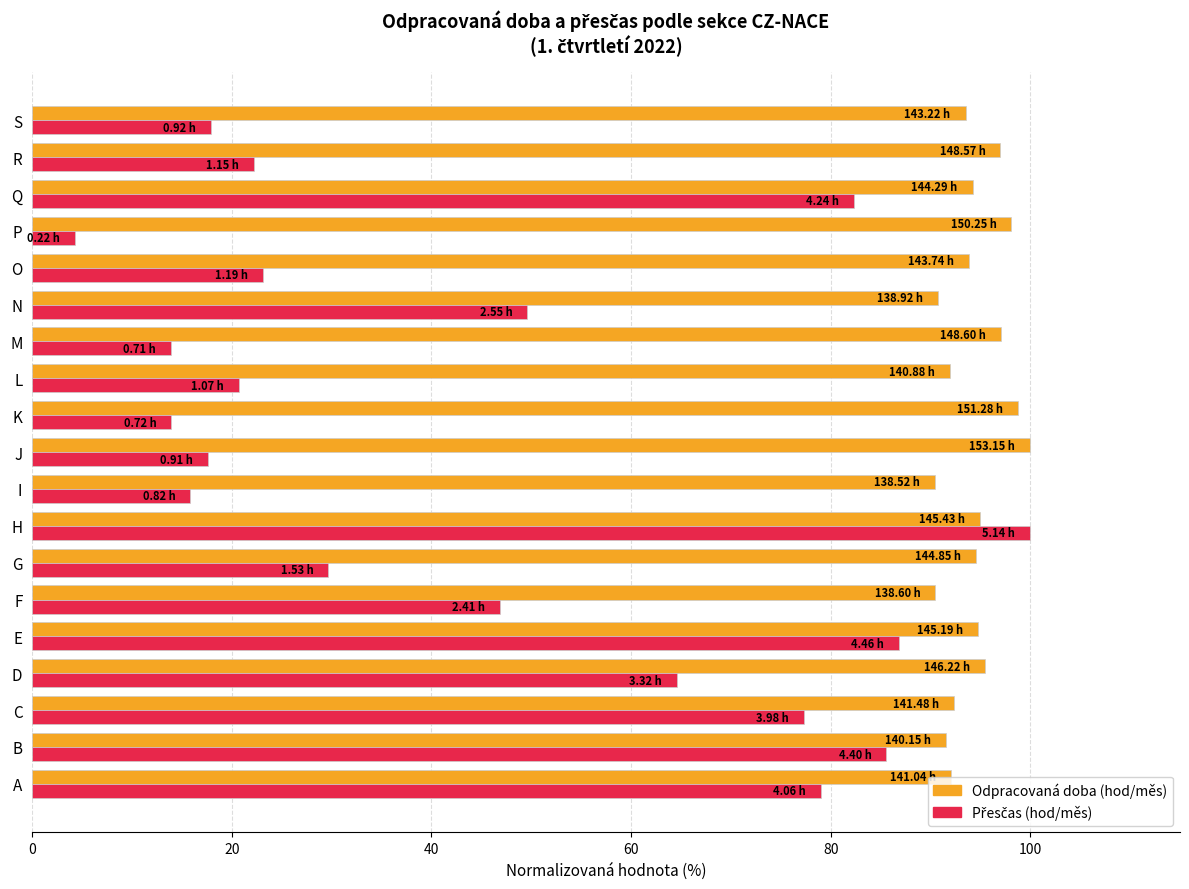

At which category does the chart reach its minimum across all series?

P